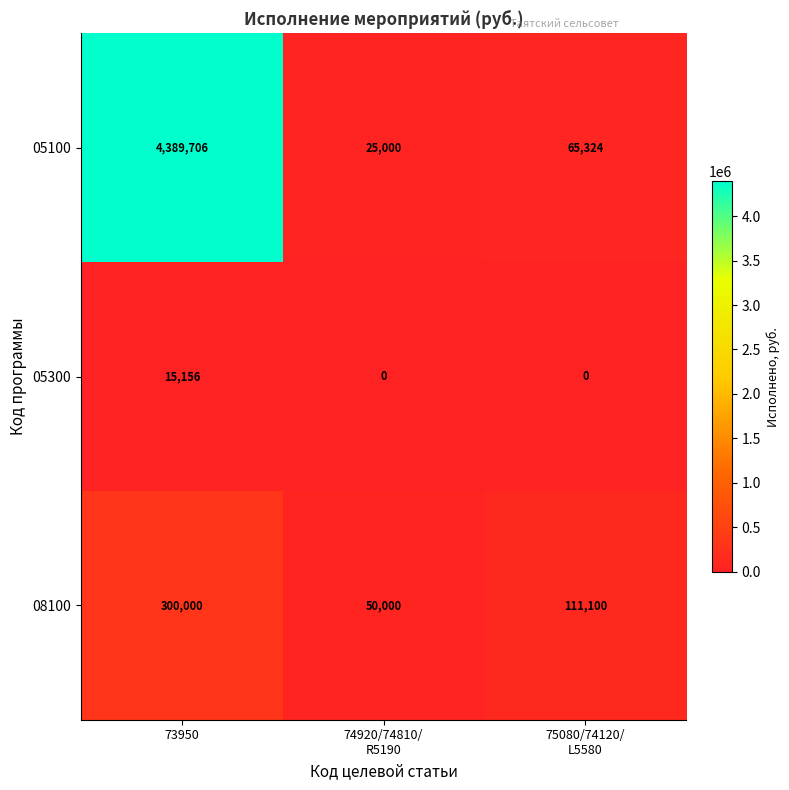

How many series are shown in this chart?

3